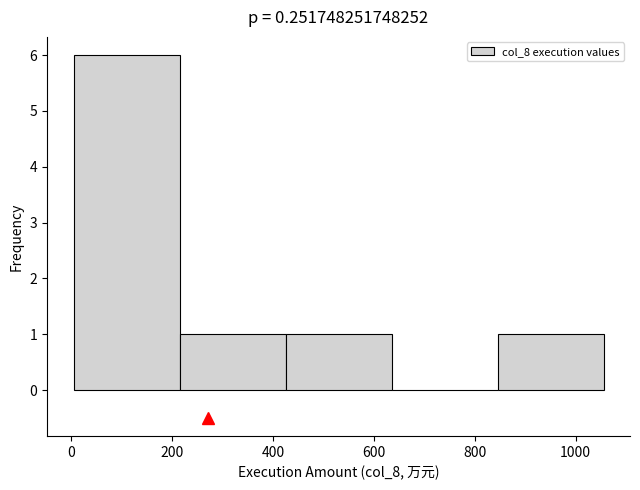

Over which range of the x-axis is the bar tallest?

0 to 220